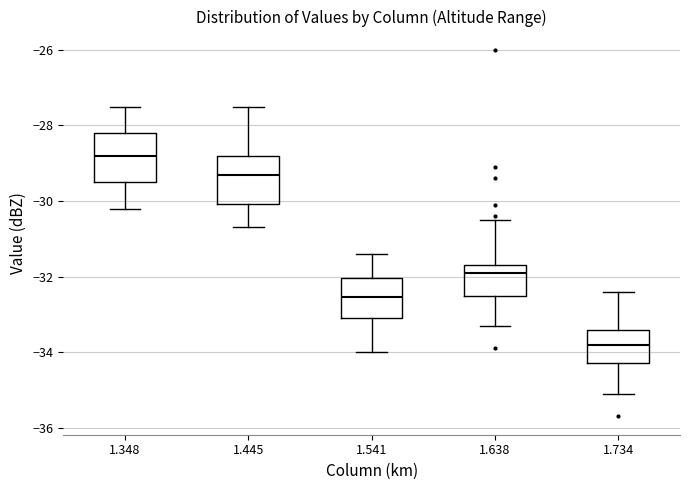

Where is the lower edge of the box at x = 1.638 on the y-axis? The values are not printed on the chart, so give them approximately, as read against the axis.

-32.6